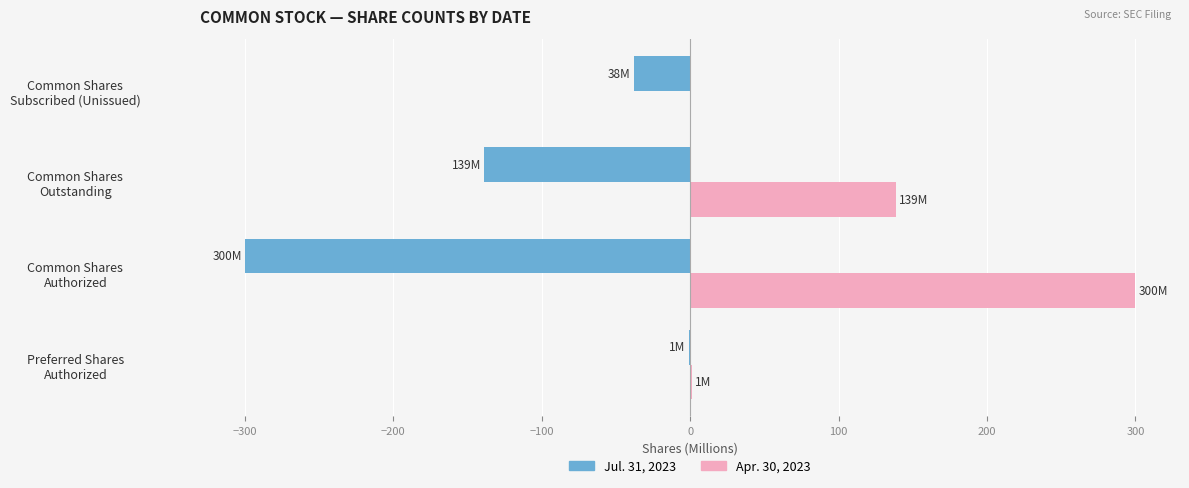

What are all the series names shown in the legend?

Jul. 31, 2023, Apr. 30, 2023